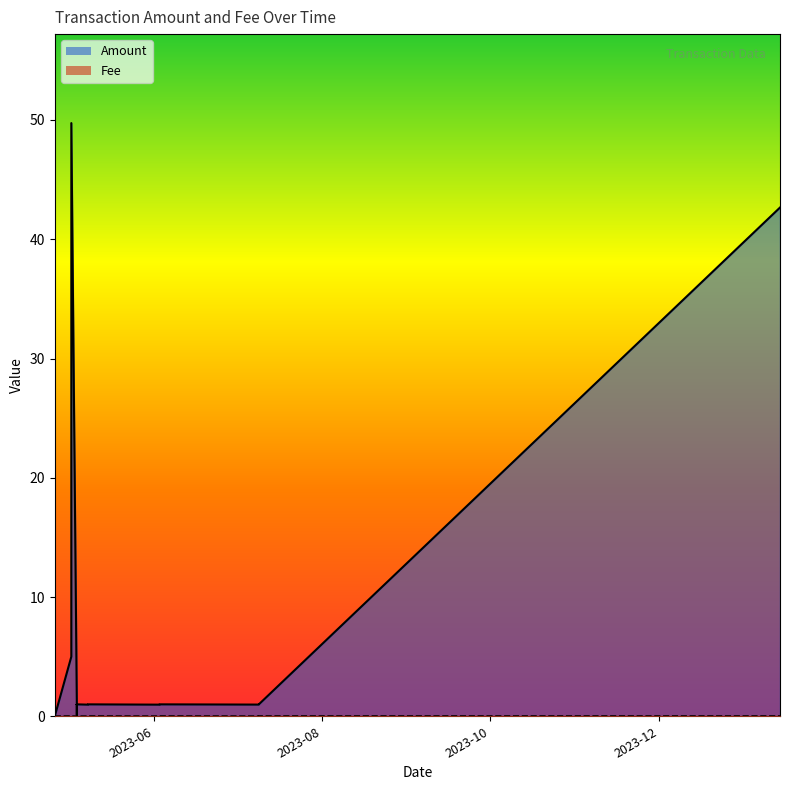

List the labels in order of Fee value, smallest first.

2023-07-09, 2023-06-03, 2023-05-08, 2023-05-04, 2023-05-04, 2023-05-04, 2023-05-04, 2023-05-04, 2023-05-02, 2023-04-26, 2023-04-26, 2024-01-14, 2023-07-09, 2023-06-03, 2023-05-08, 2023-05-04, 2023-05-04, 2023-05-04, 2023-05-02